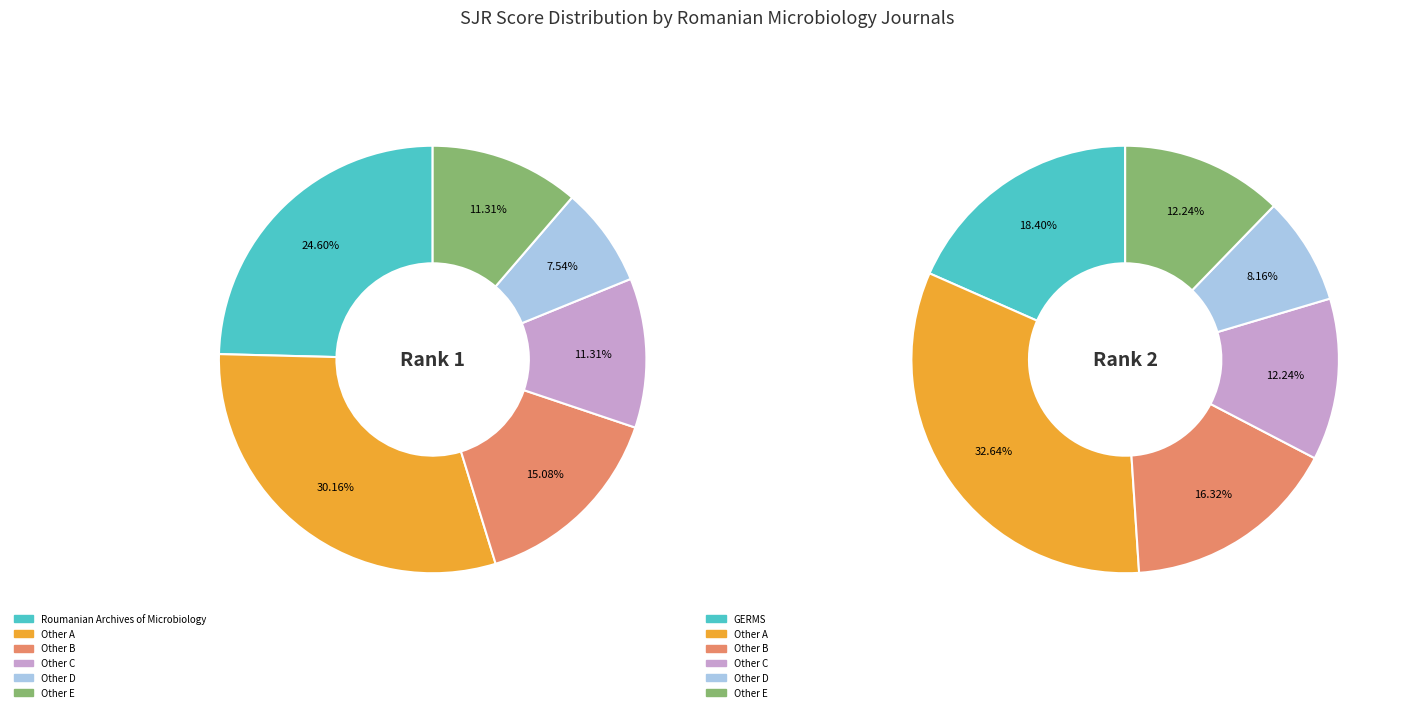

True or false: Roumanian Archives of Microbiology accounts for 44% of the total.

False